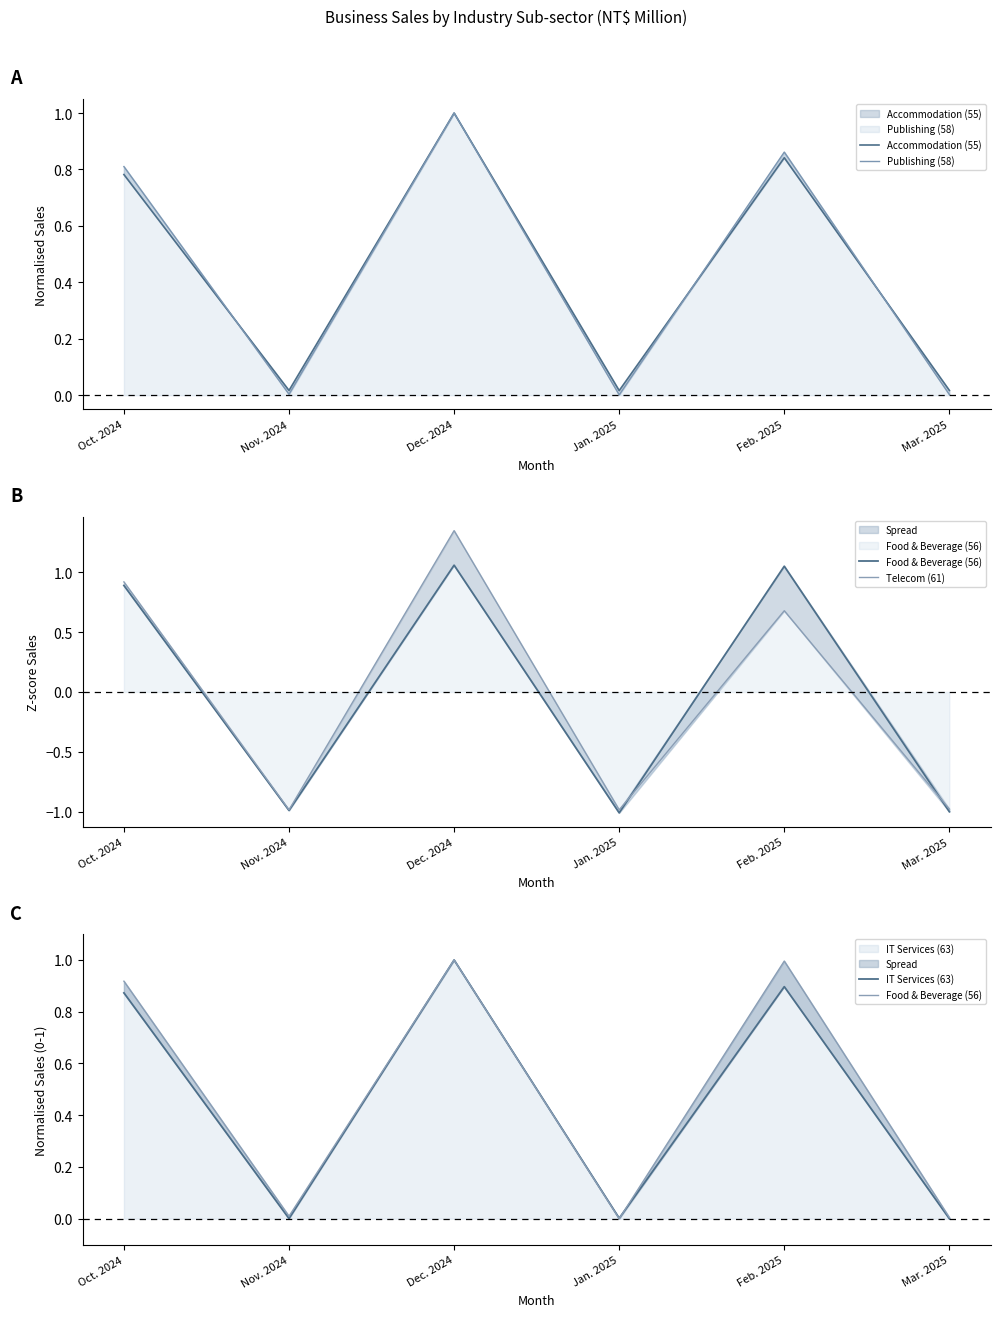

Where is the first local maximum for Food & Beverage (56)?

Dec. 2024